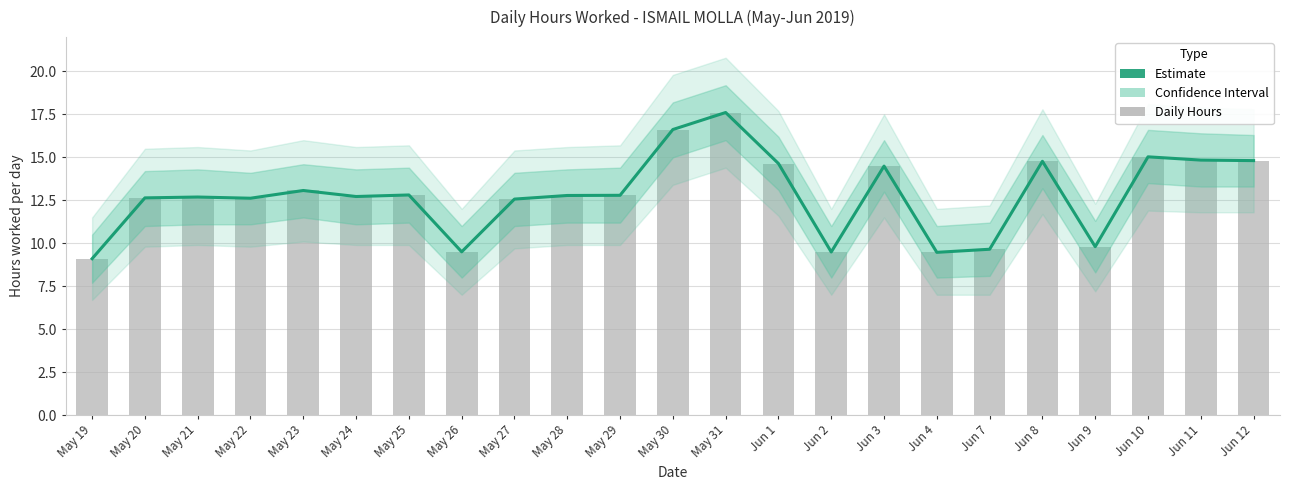

Does the chart contain any negative values?

No